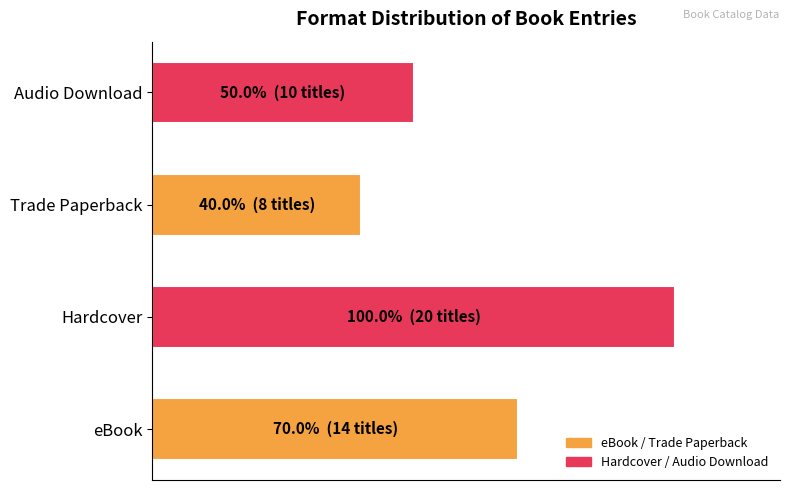

What is the maximum value shown in the chart?

100